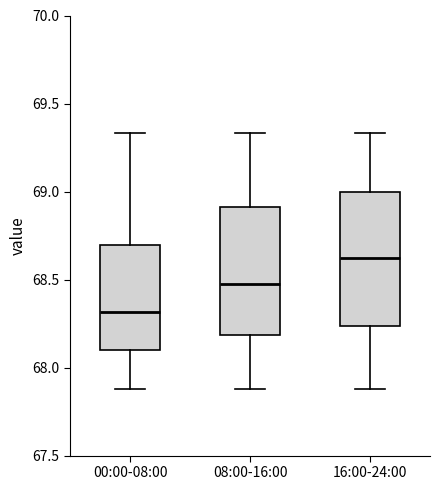

Reading left to right, read every box against the y-axis: the position of its median line, the range the box covers, and the ends of its whiskers. The values are not printed on the chart, so give them approximately, as read against the axis.

00:00-08:00: median 68.30, box 68.10 to 68.70, whiskers 67.90 to 69.35
08:00-16:00: median 68.50, box 68.20 to 68.90, whiskers 67.90 to 69.35
16:00-24:00: median 68.65, box 68.25 to 69.00, whiskers 67.90 to 69.35